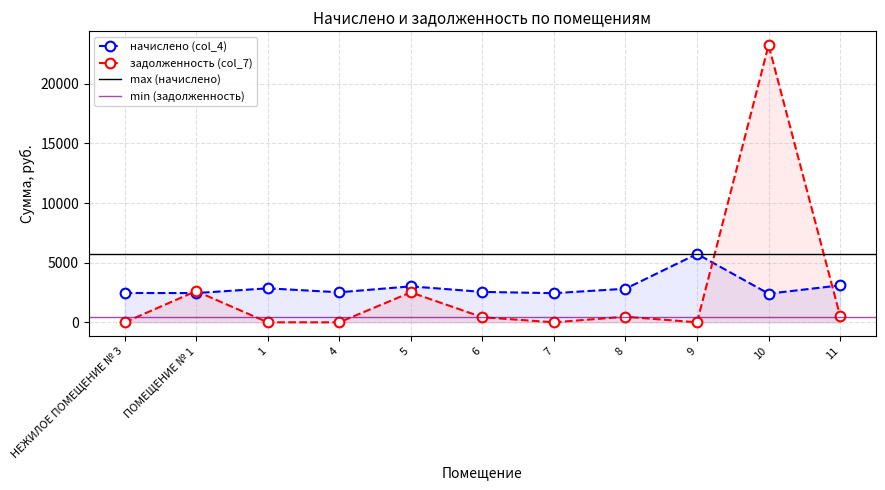

What is the maximum value for задолженность (col_7)?

23231.7